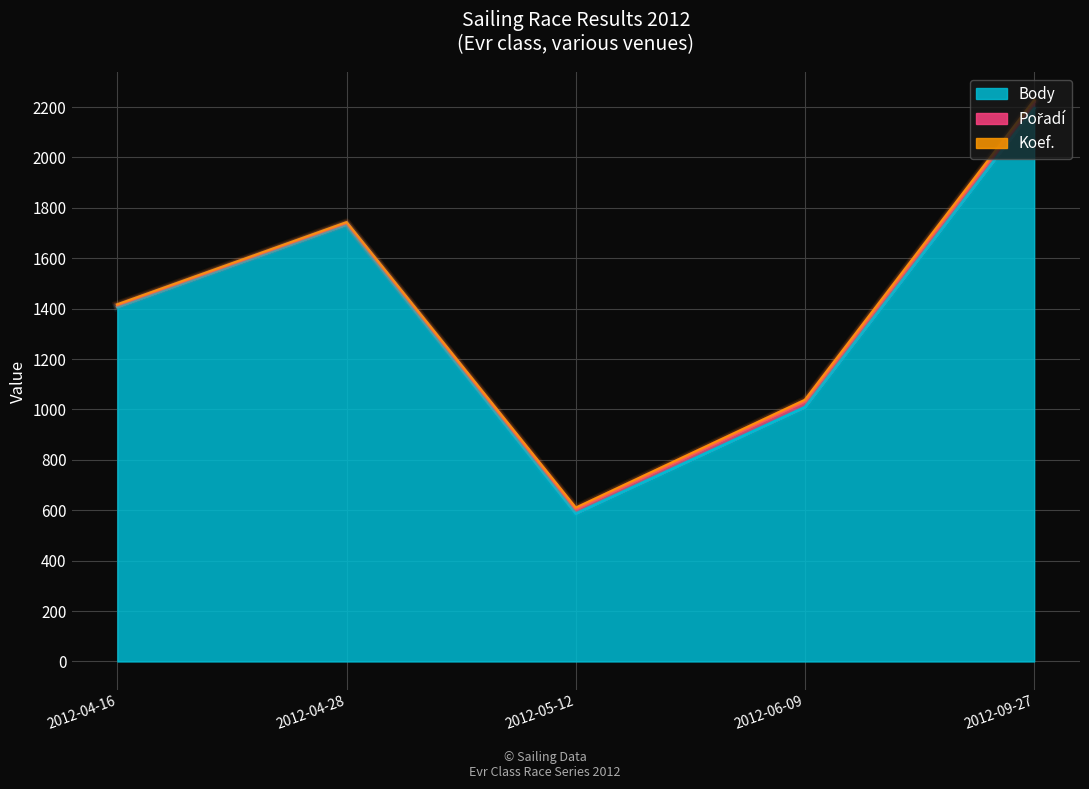

What is the difference between the maximum and minimum values in the Pořadí series?

20